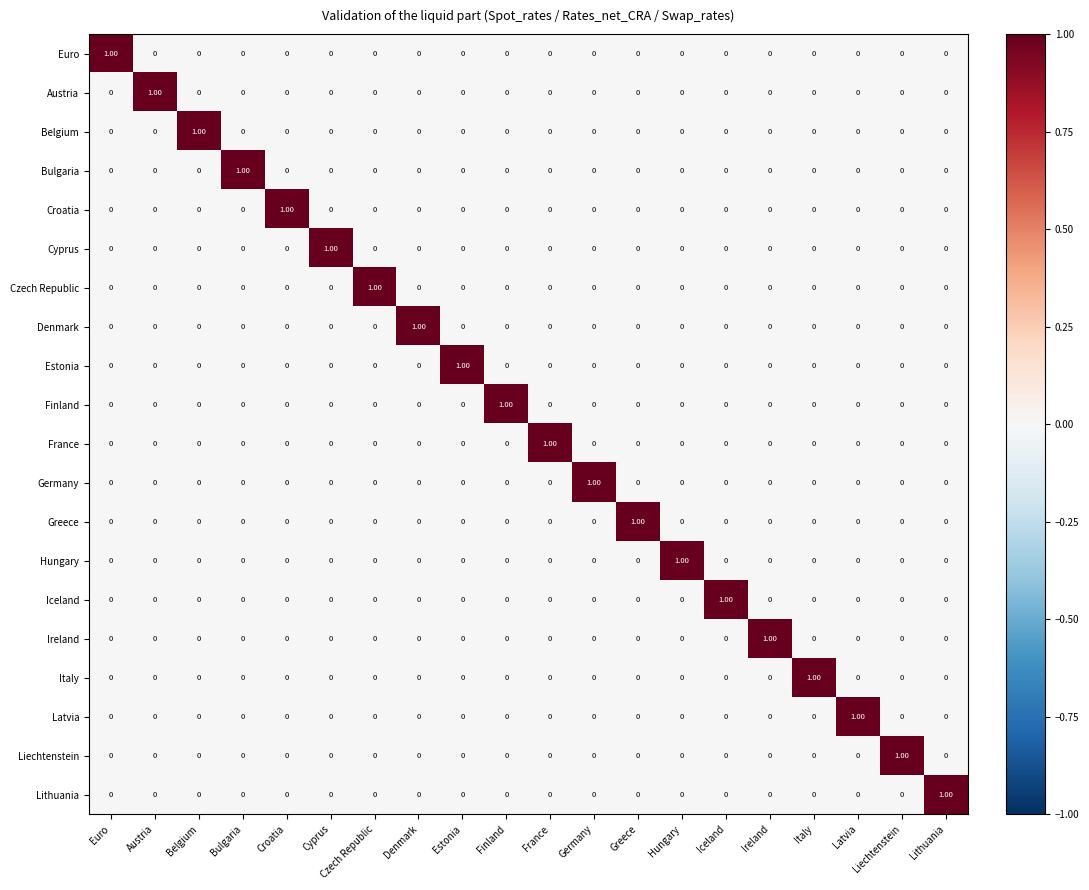

At how many categories does at least one series exceed 0?

20